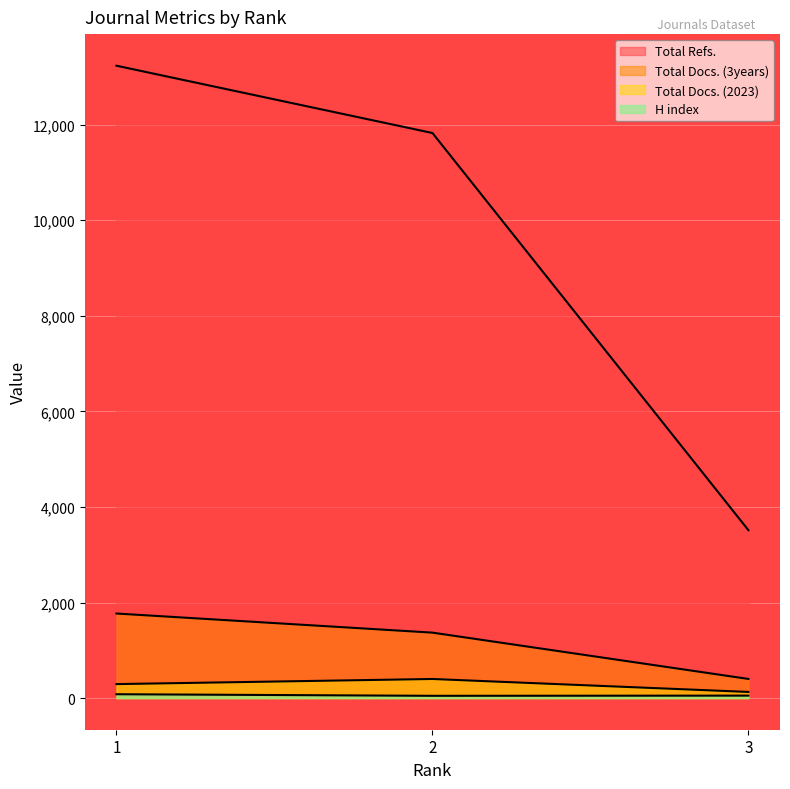

Read the Total Refs. value at 3, to the nearest 50.

3500